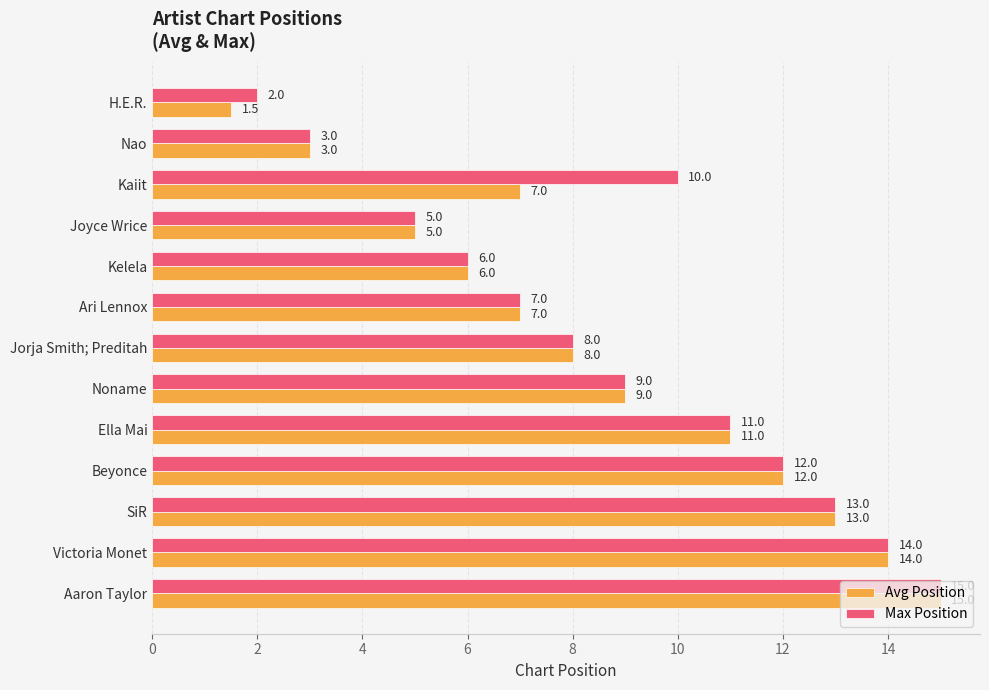

Is the value of Max Position at Ari Lennox greater than the value of Avg Position at Beyonce?

No